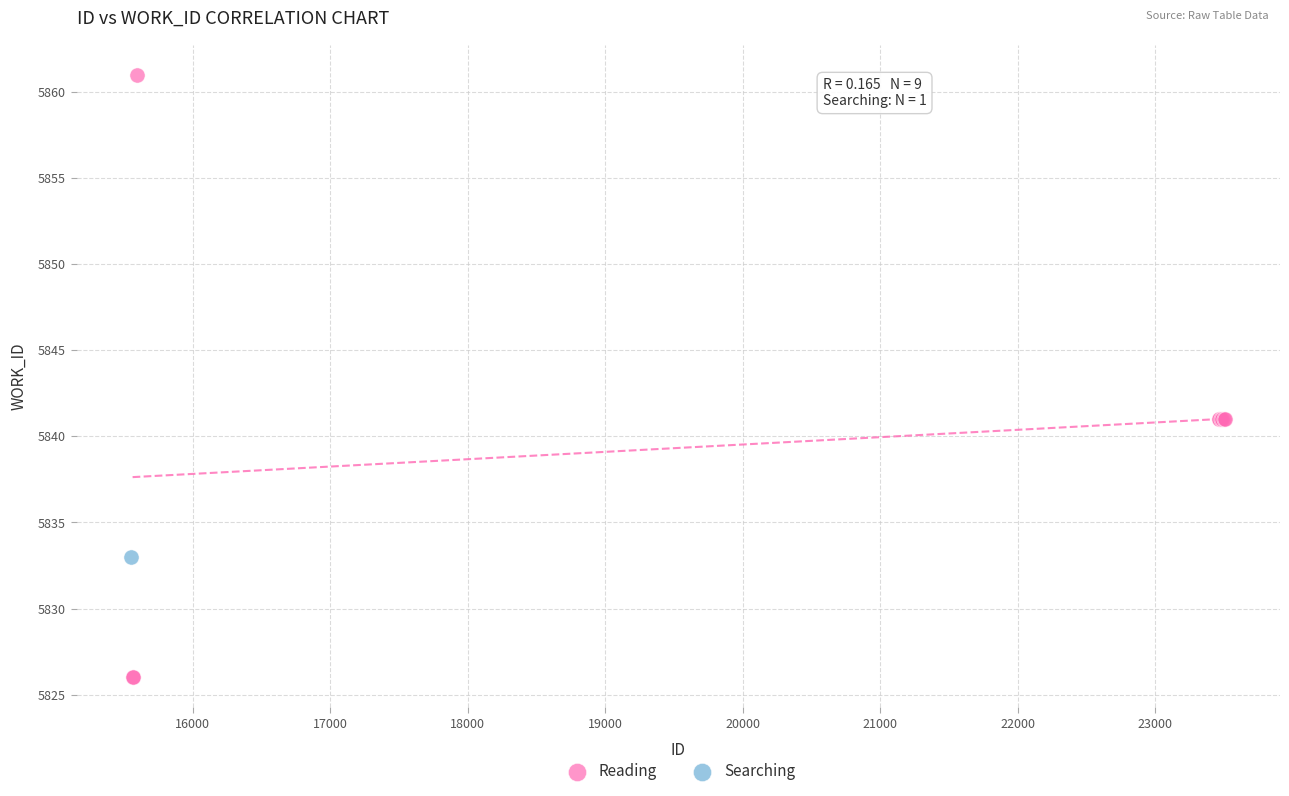

What are all the series names shown in the legend?

Reading, Searching